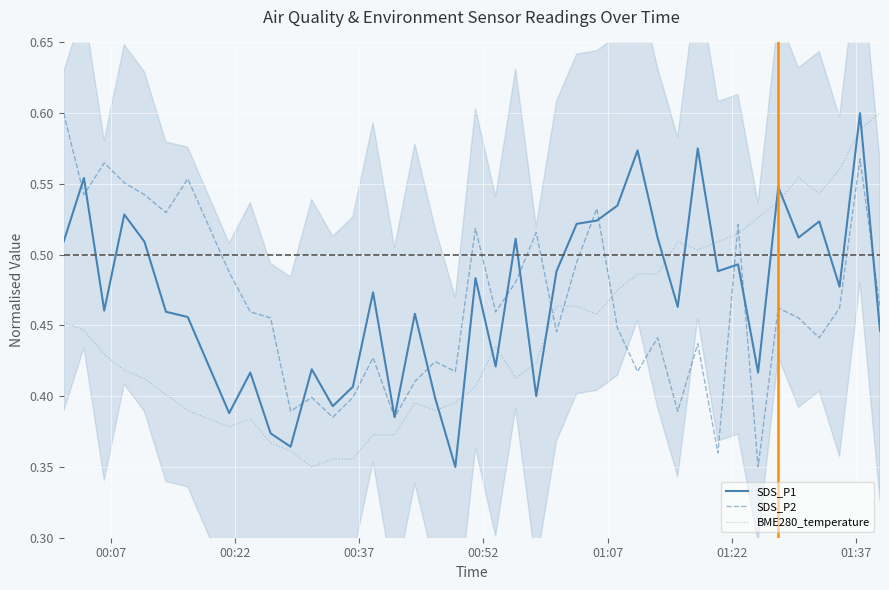

True or false: SDS_P2 has a value of 0.3 at 01:07.

False